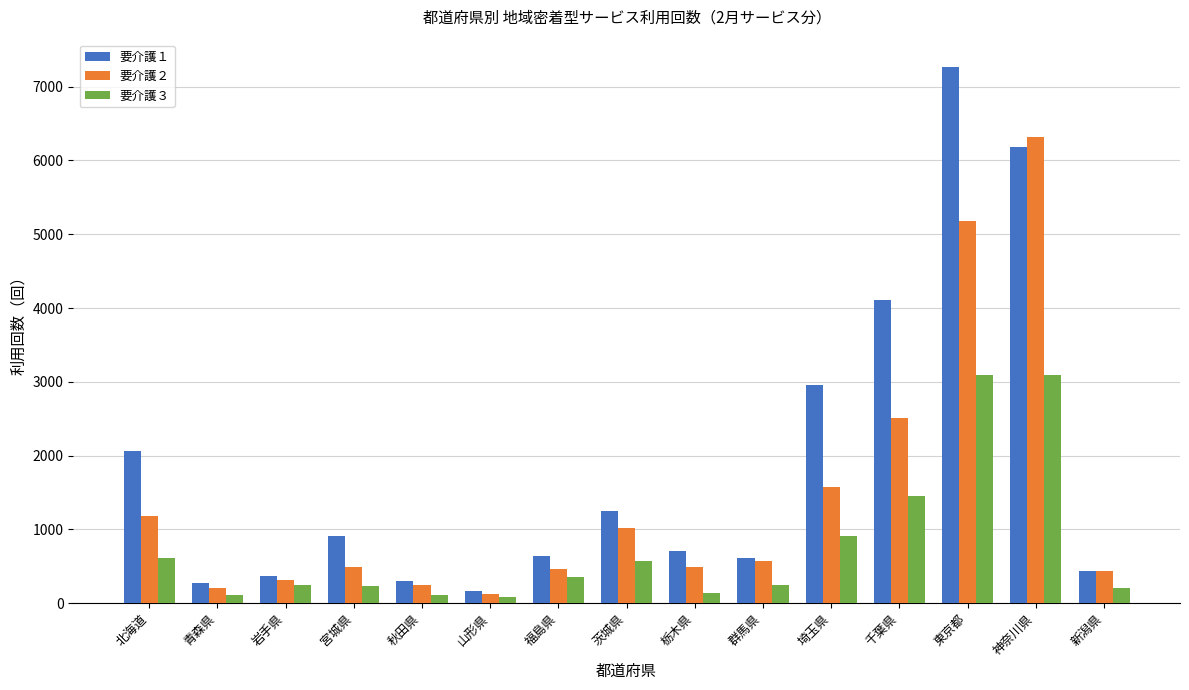

Which category has the highest value in the 要介護１ series?

東京都